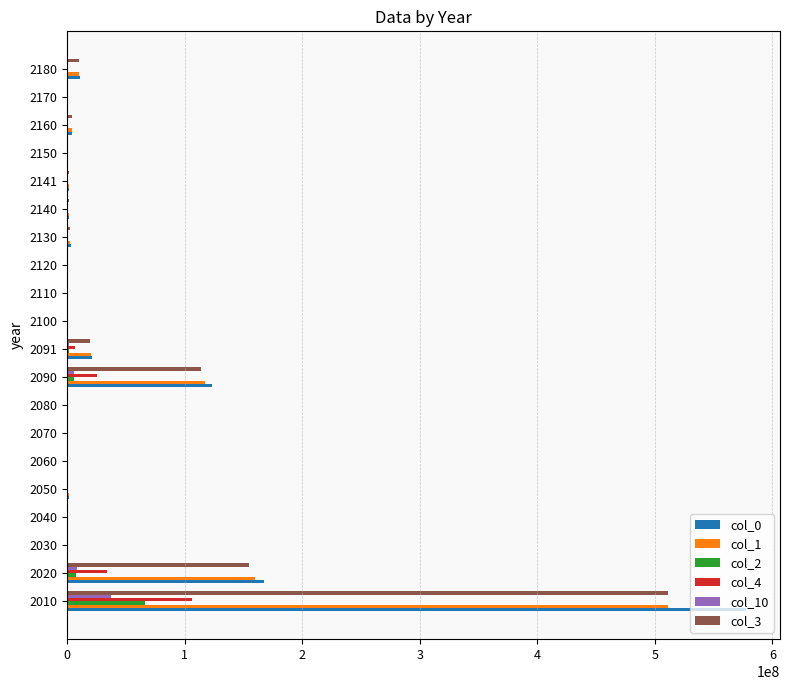

At which category is the sum across all series the highest?

2010